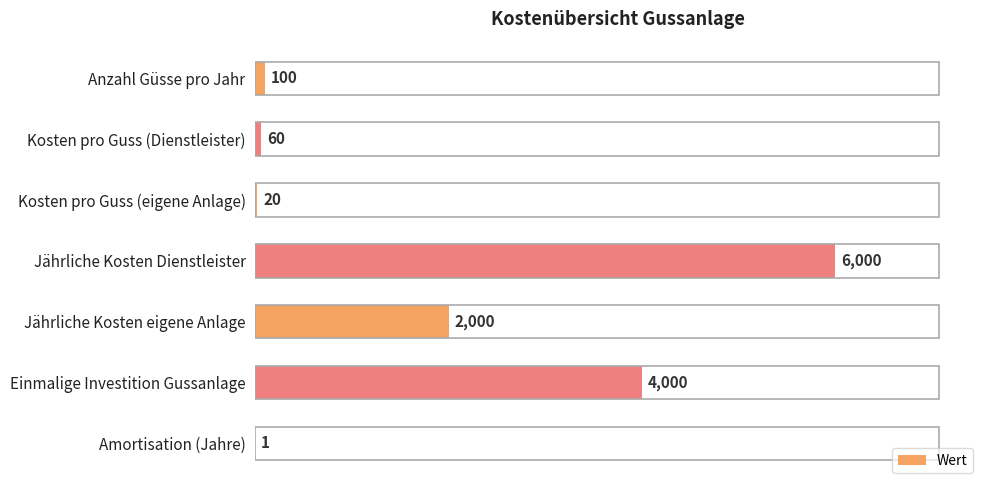

What is the average value?

1740